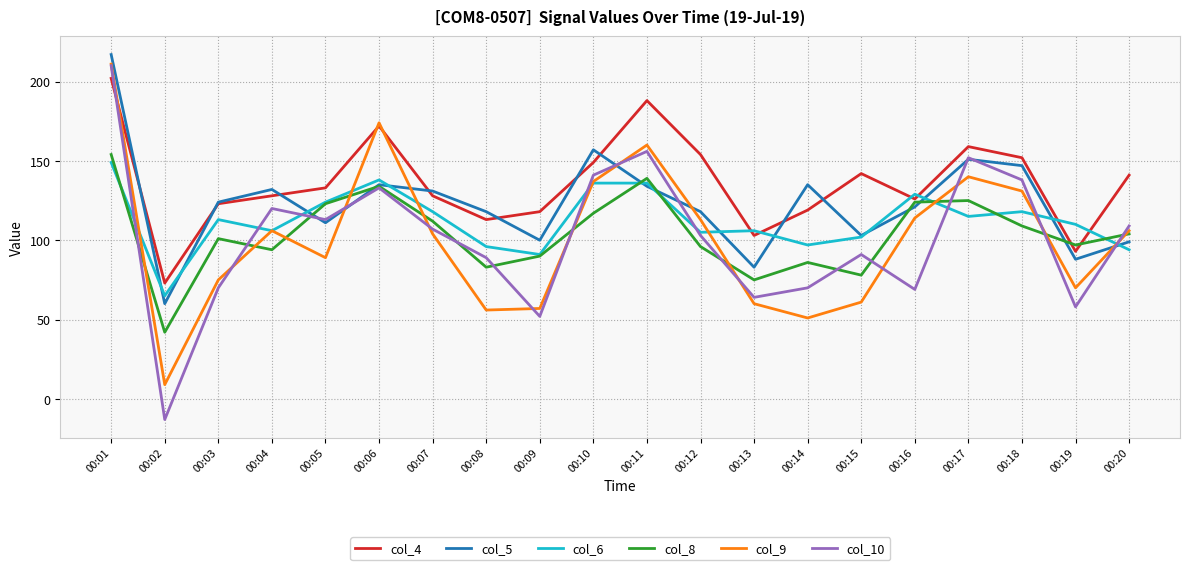

What is the total value across all series at 00:18?

795